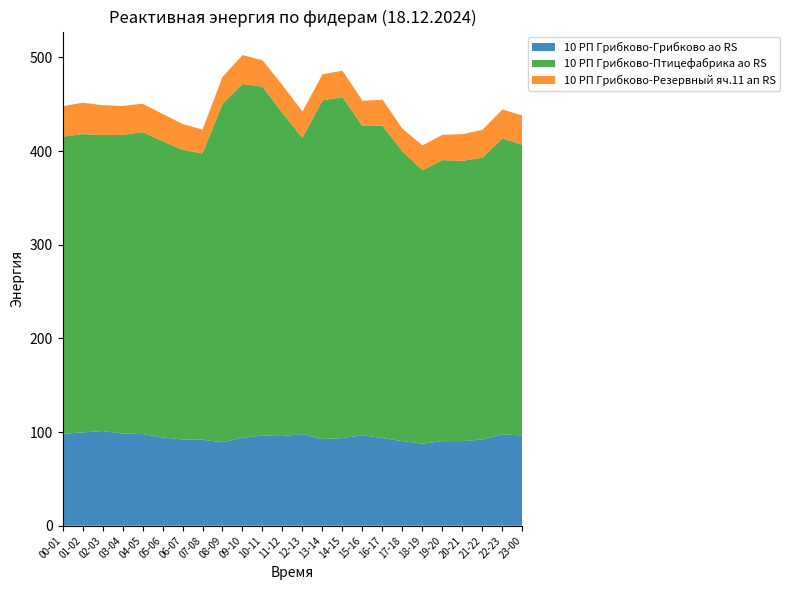

Reading left to right, what are all the values shown in this chart?

10 РП Грибково-Грибково ао RS: 00-01=98.1	01-02=99.6	02-03=101.1	03-04=98.4	04-05=97.8	05-06=94.2	06-07=92.1	07-08=91.8	08-09=89.1	09-10=93.9	10-11=96.3	11-12=95.7	12-13=97.8	13-14=92.4	14-15=93.6	15-16=96.6	16-17=93.6	17-18=90.3	18-19=87.6	19-20=90.3	20-21=90.3	21-22=92.1	22-23=97.5	23-00=96.3
10 РП Грибково-Птицефабрика ао RS: 00-01=317.2	01-02=318.4	02-03=316.0	03-04=318.8	04-05=322.4	05-06=316.4	06-07=309.2	07-08=305.6	08-09=361.2	09-10=377.6	10-11=372.4	11-12=344.8	12-13=316.4	13-14=361.6	14-15=364.0	15-16=330.0	16-17=333.6	17-18=309.2	18-19=292.0	19-20=300.0	20-21=299.2	21-22=300.8	22-23=316.0	23-00=310.4
10 РП Грибково-Резервный яч.11 ап RS: 00-01=32.4	01-02=33.6	02-03=31.8	03-04=30.9	04-05=30.3	05-06=29.1	06-07=27.6	07-08=25.5	08-09=28.8	09-10=30.9	10-11=28.2	11-12=29.7	12-13=27.9	13-14=27.9	14-15=28.2	15-16=27.0	16-17=27.6	17-18=24.3	18-19=26.4	19-20=27.0	20-21=28.5	21-22=29.7	22-23=30.9	23-00=31.2